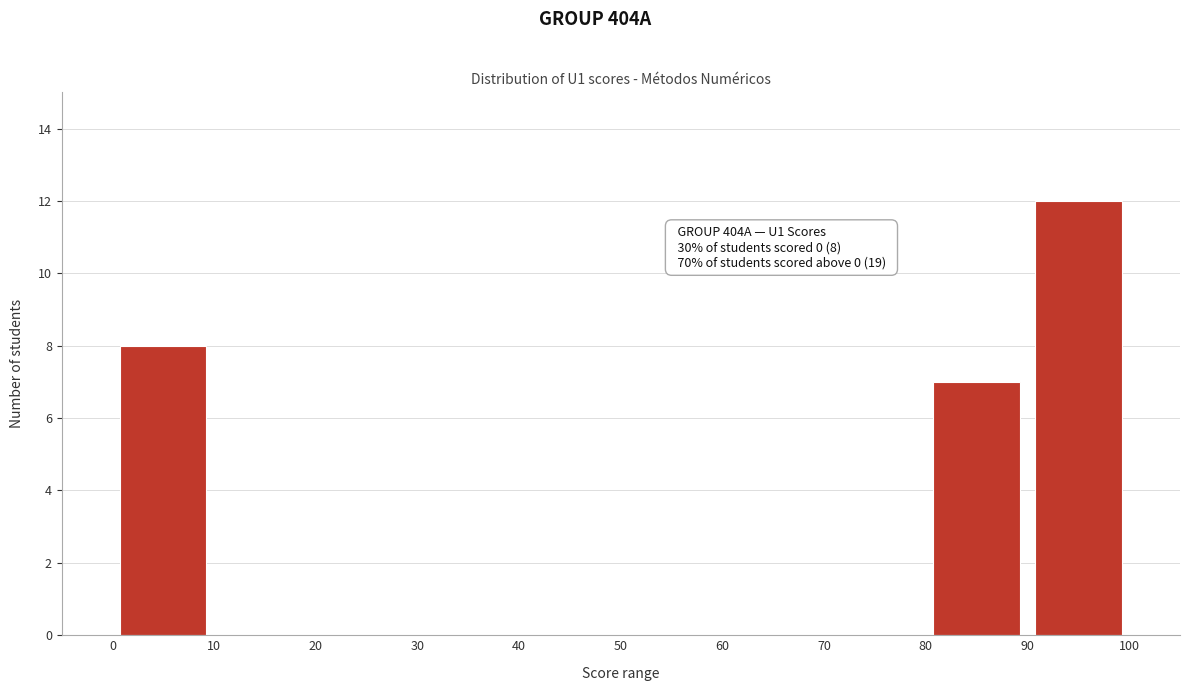

Over which range of the x-axis is the bar tallest?

90 to 100